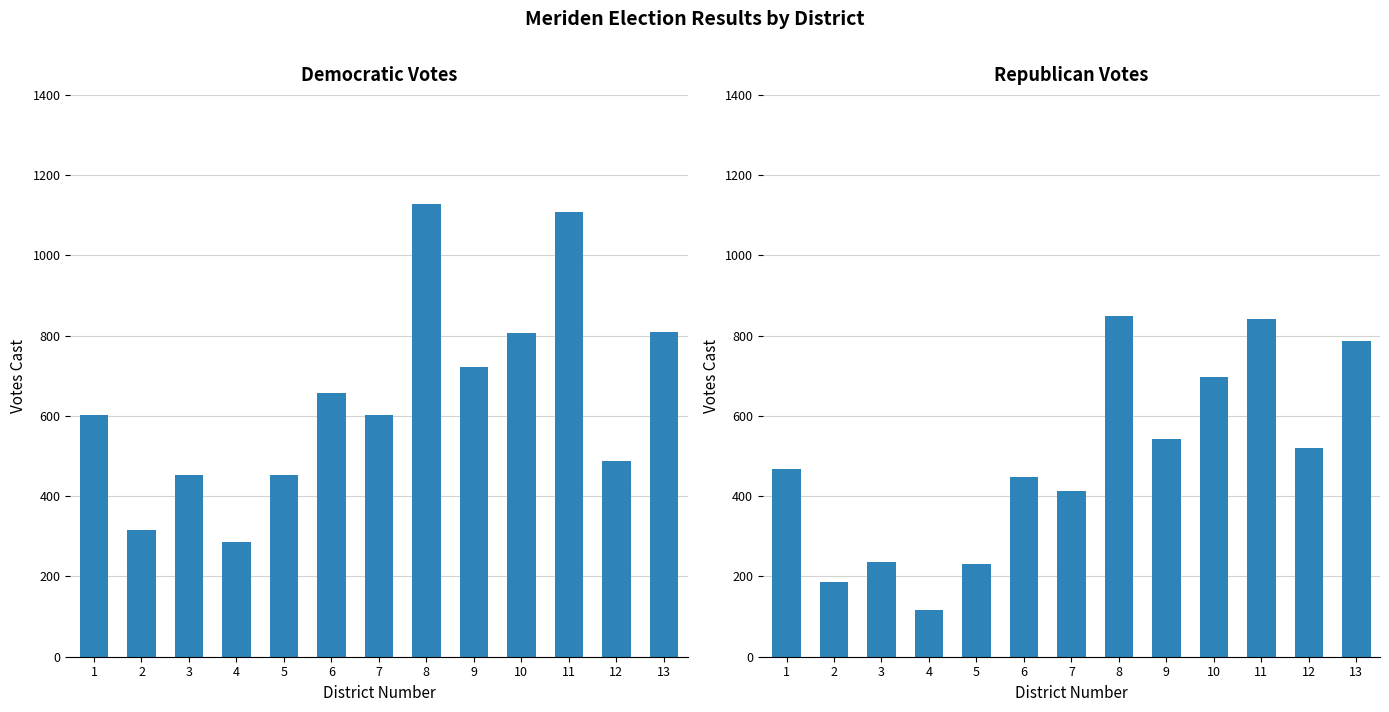

Are the bars grouped side by side (vs. stacked)?

Yes